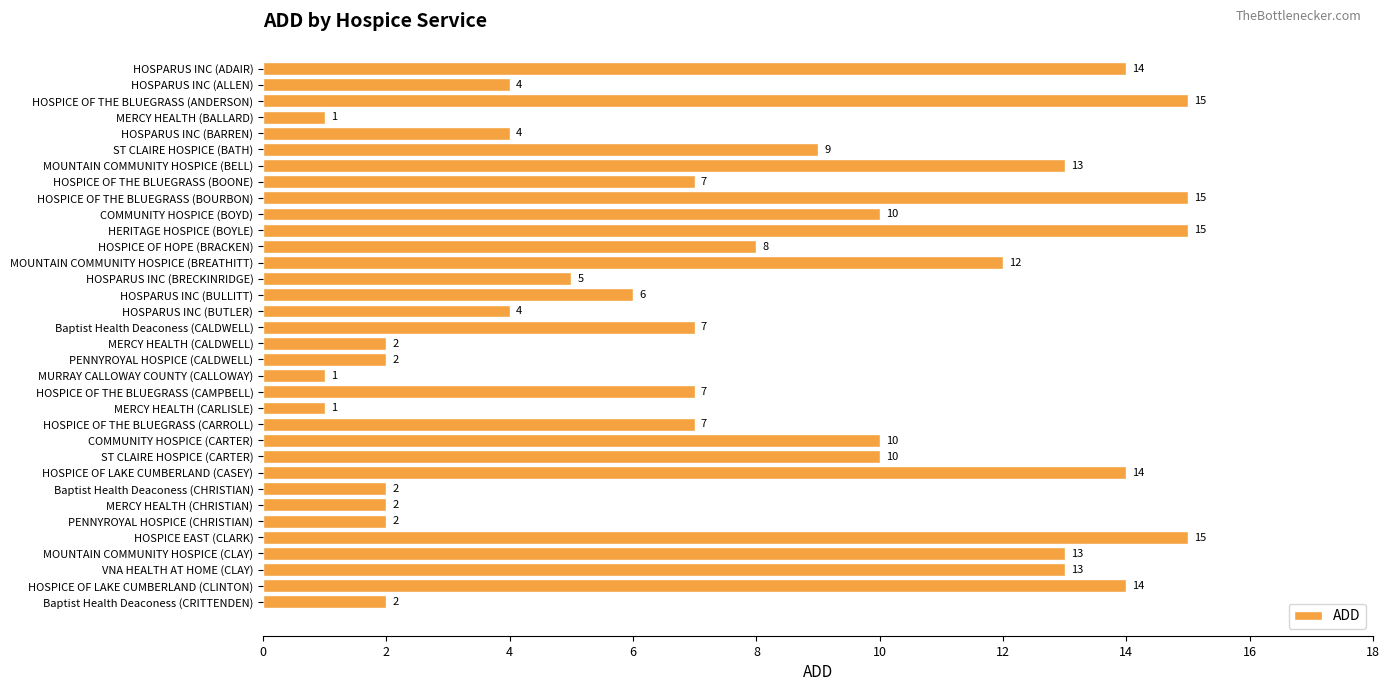

Reading top to bottom, what are all the values shown in this chart?

14	4	15	1	4	9	13	7	15	10	15	8	12	5	6	4	7	2	2	1	7	1	7	10	10	14	2	2	2	15	13	13	14	2